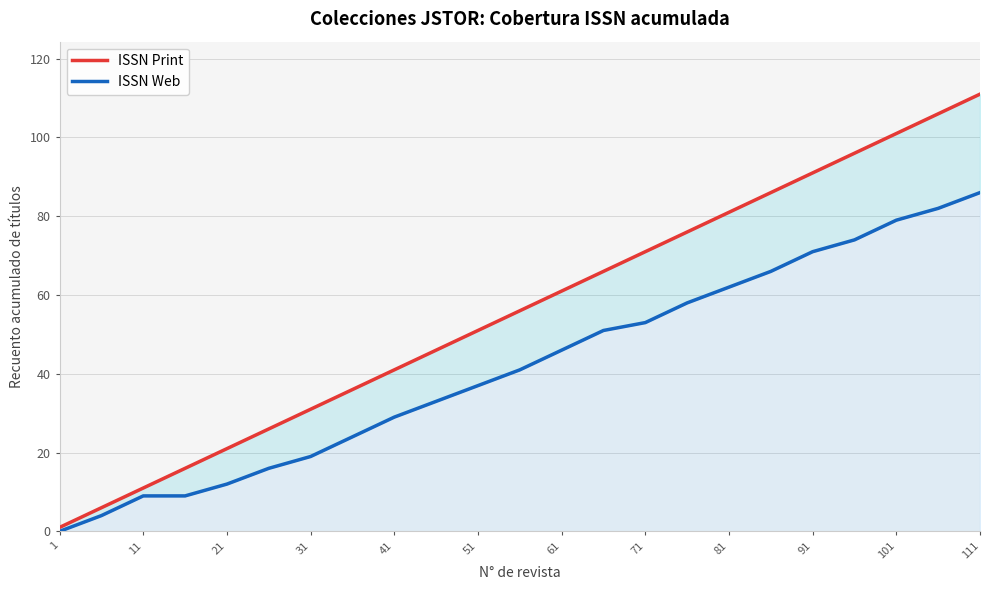

True or false: ISSN Print and ISSN Web intersect in this chart.

False